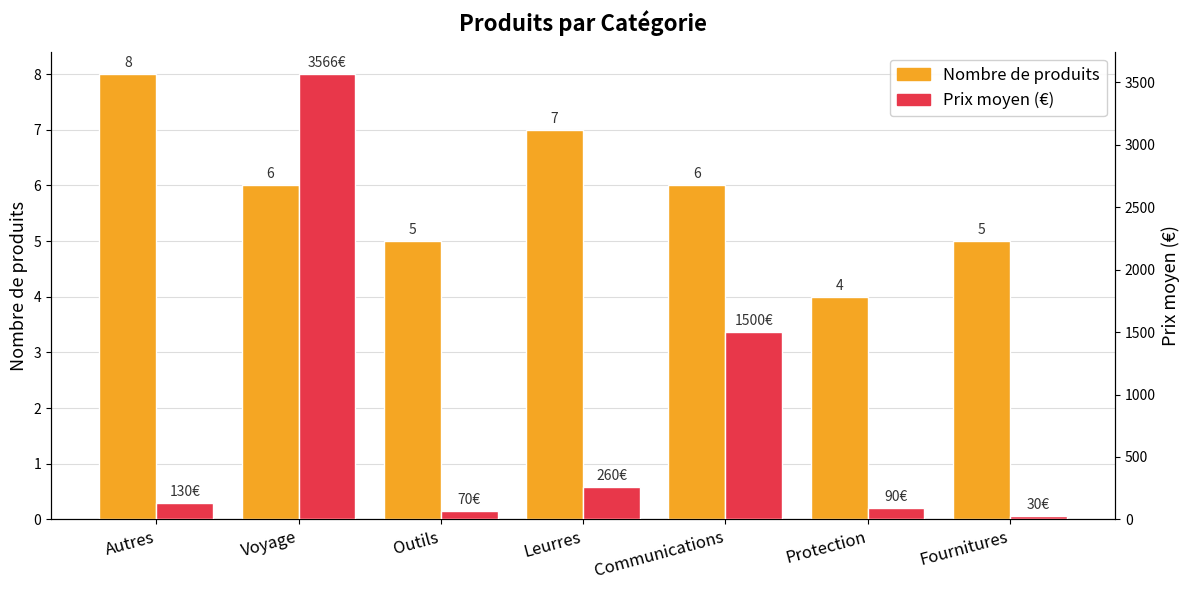

Is it true that Nombre de produits equals 2.2 at Autres?

False